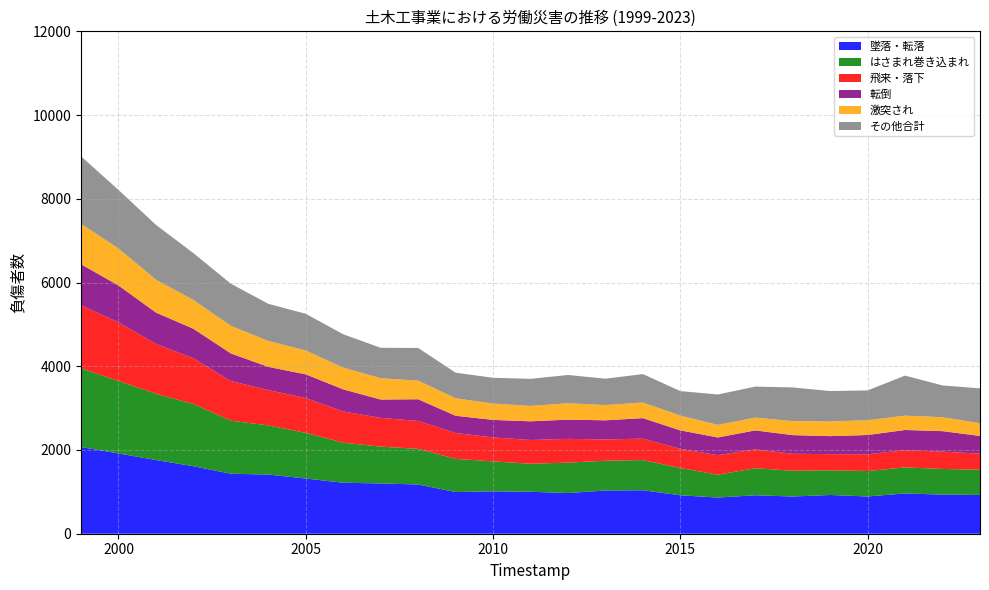

Reading left to right, extract all data points from this chart.

墜落・転落: 1999=2072	2000=1917	2001=1761	2002=1612	2003=1433	2004=1413	2005=1318	2006=1218	2007=1201	2008=1176	2009=996	2010=1012	2011=1002	2012=971	2013=1033	2014=1038	2015=918	2016=864	2017=918	2018=889	2019=925	2020=890	2021=962	2022=935	2023=926
はさまれ巻き込まれ: 1999=1880	2000=1729	2001=1583	2002=1488	2003=1266	2004=1176	2005=1090	2006=957	2007=879	2008=852	2009=791	2010=717	2011=669	2012=727	2013=710	2014=722	2015=651	2016=546	2017=647	2018=615	2019=590	2020=608	2021=622	2022=612	2023=602
飛来・落下: 1999=1504	2000=1403	2001=1191	2002=1091	2003=949	2004=842	2005=833	2006=745	2007=687	2008=665	2009=619	2010=571	2011=568	2012=568	2013=509	2014=511	2015=459	2016=467	2017=450	2018=406	2019=386	2020=400	2021=412	2022=413	2023=385
転倒: 1999=981	2000=881	2001=748	2002=705	2003=658	2004=555	2005=566	2006=529	2007=438	2008=519	2009=412	2010=419	2011=446	2012=459	2013=457	2014=490	2015=441	2016=422	2017=453	2018=445	2019=430	2020=460	2021=482	2022=490	2023=423
激突され: 1999=966	2000=883	2001=786	2002=687	2003=660	2004=617	2005=570	2006=518	2007=509	2008=445	2009=418	2010=389	2011=368	2012=391	2013=364	2014=373	2015=353	2016=301	2017=306	2018=335	2019=351	2020=353	2021=342	2022=333	2023=303
その他合計: 1999=1611	2000=1399	2001=1309	2002=1119	2003=1006	2004=889	2005=876	2006=797	2007=727	2008=780	2009=610	2010=617	2011=646	2012=676	2013=630	2014=679	2015=585	2016=726	2017=740	2018=804	2019=726	2020=712	2021=957	2022=759	2023=833